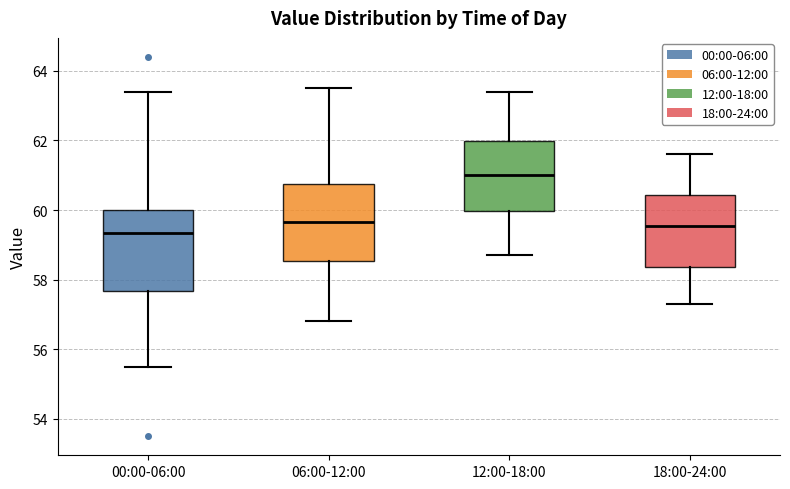

Reading left to right, read every box against the y-axis: the position of its median line, the range the box covers, and the ends of its whiskers. The values are not printed on the chart, so give them approximately, as read against the axis.

00:00-06:00: median 59.4, box 57.6 to 60.0, whiskers 55.6 to 63.4
06:00-12:00: median 59.6, box 58.6 to 60.8, whiskers 56.8 to 63.6
12:00-18:00: median 61.0, box 60.0 to 62.0, whiskers 58.8 to 63.4
18:00-24:00: median 59.6, box 58.4 to 60.4, whiskers 57.4 to 61.6